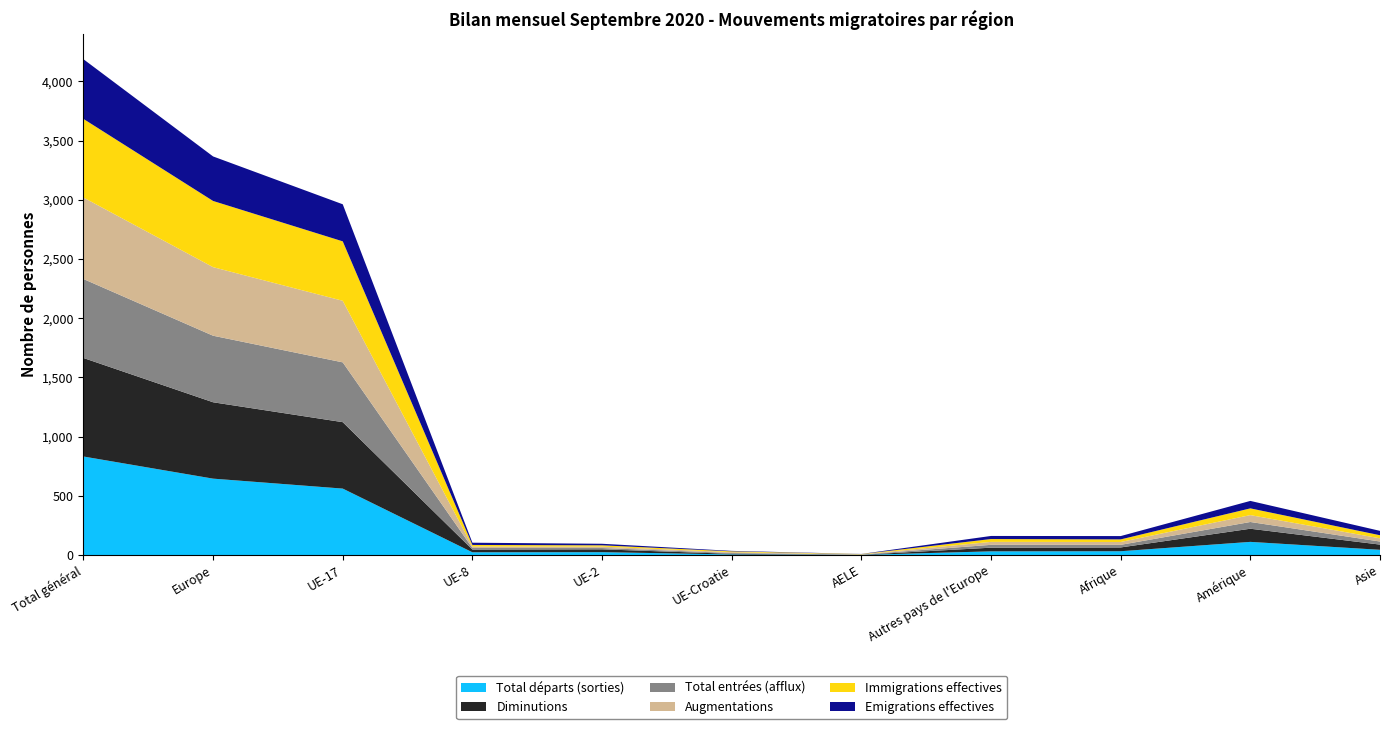

Reading right to left, list all the values displayed in this chart.

Total départs (sorties): 44	111	32	31	1	5	24	23	561	645	832
Diminutions: 44	111	32	31	1	5	24	23	561	645	832
Total entrées (afflux): 26	57	22	24	2	7	11	13	505	562	667
Augmentations: 27	58	24	25	2	7	12	13	520	579	688
Immigrations effectives: 26	57	22	24	2	7	11	13	502	559	664
Emigrations effectives: 37	63	28	26	1	4	13	19	313	376	504